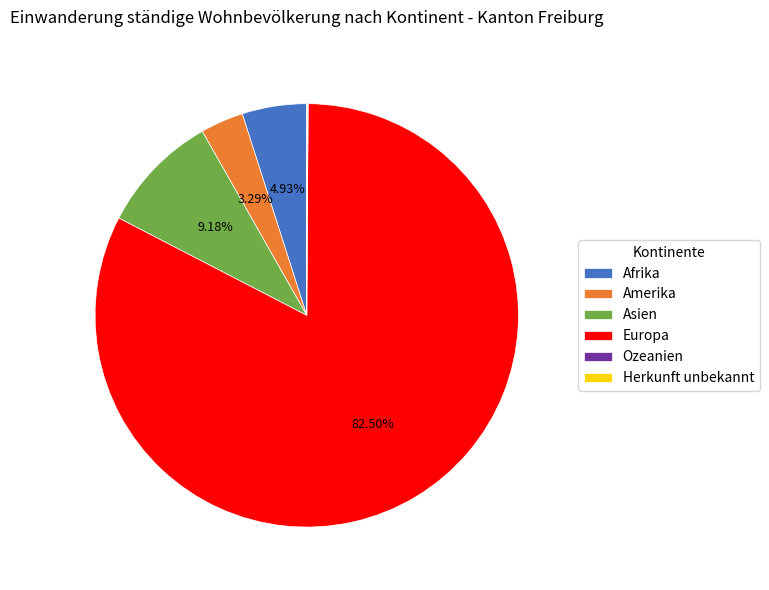

Which slice is the largest?

Europa